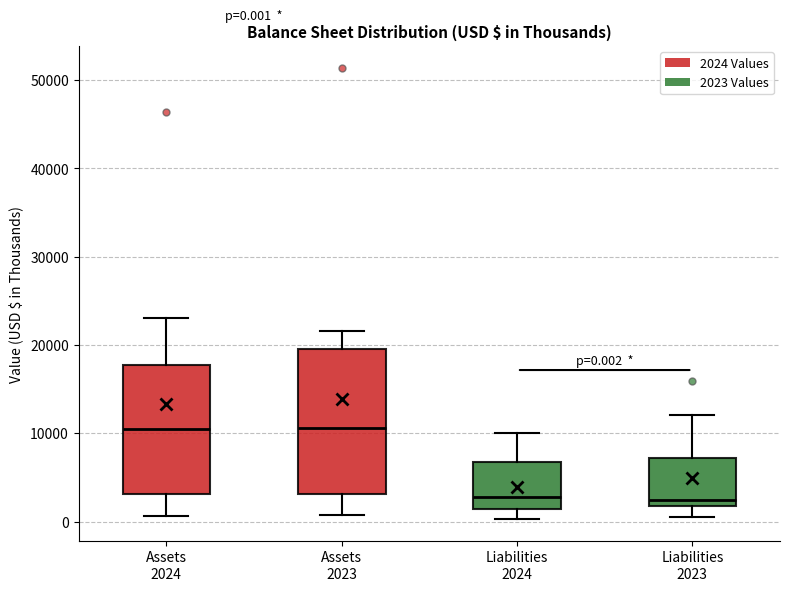

Which box is the tallest, from its lower edge to its upper edge?

Assets 2023